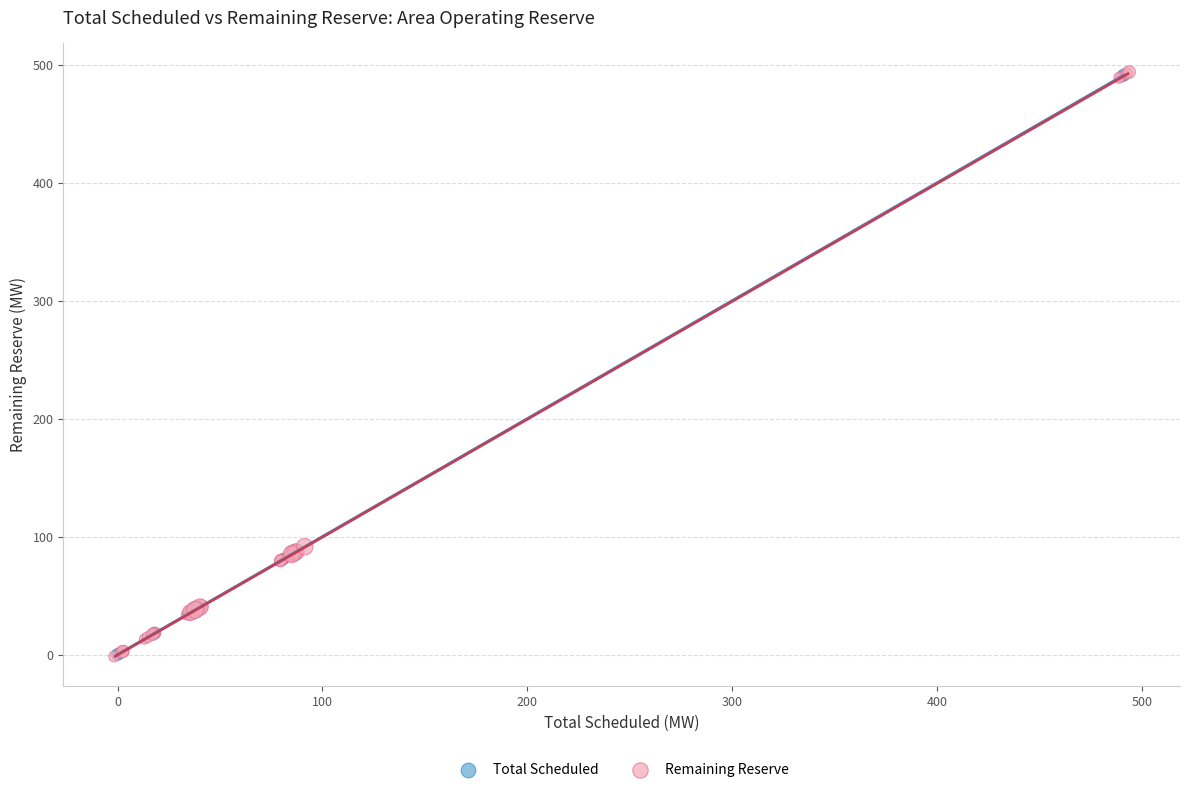

What are all the series names shown in the legend?

Total Scheduled, Remaining Reserve